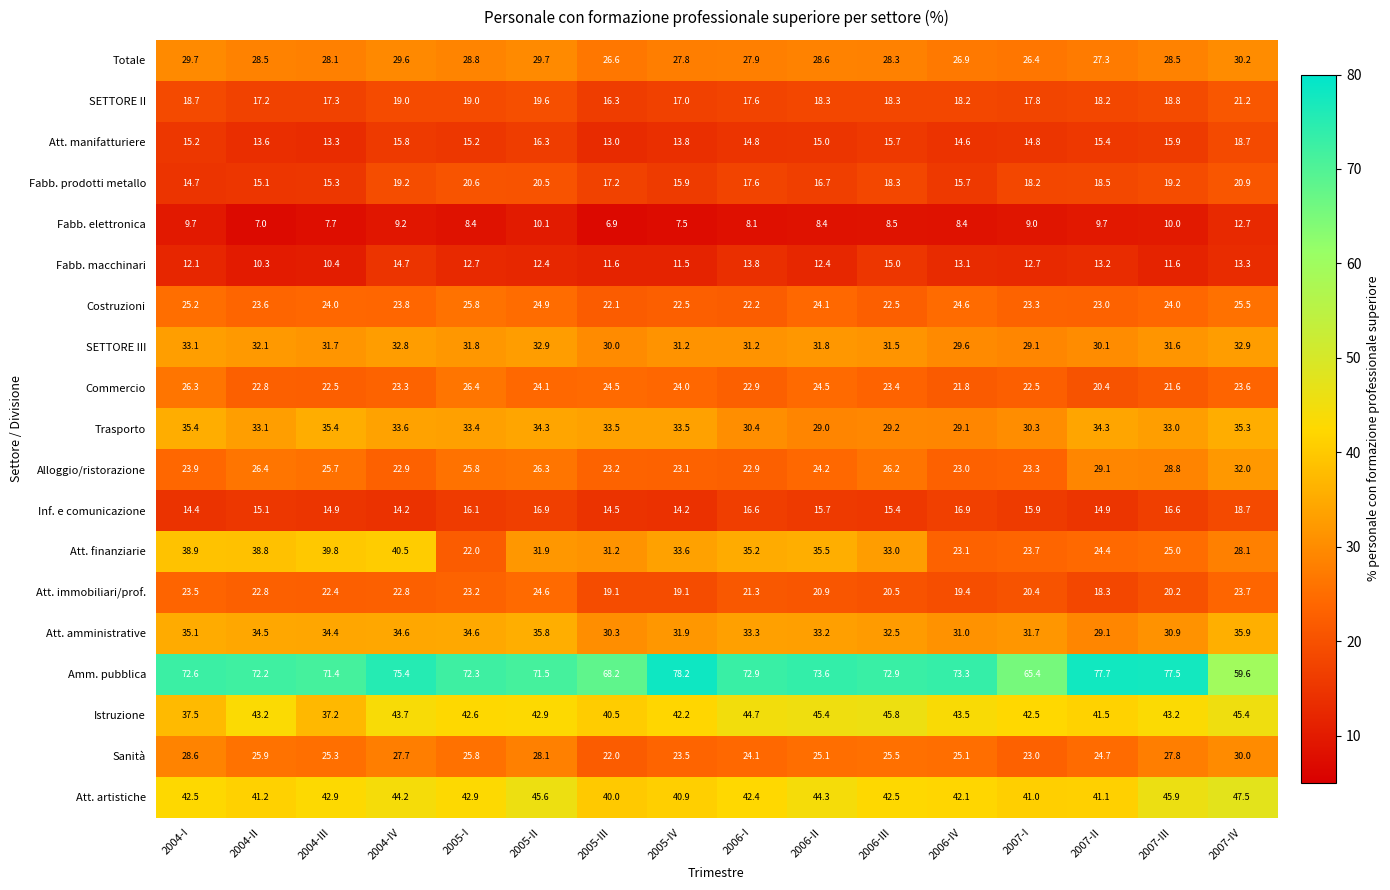

How many values in the Fabb. elettronica series exceed 8?

12